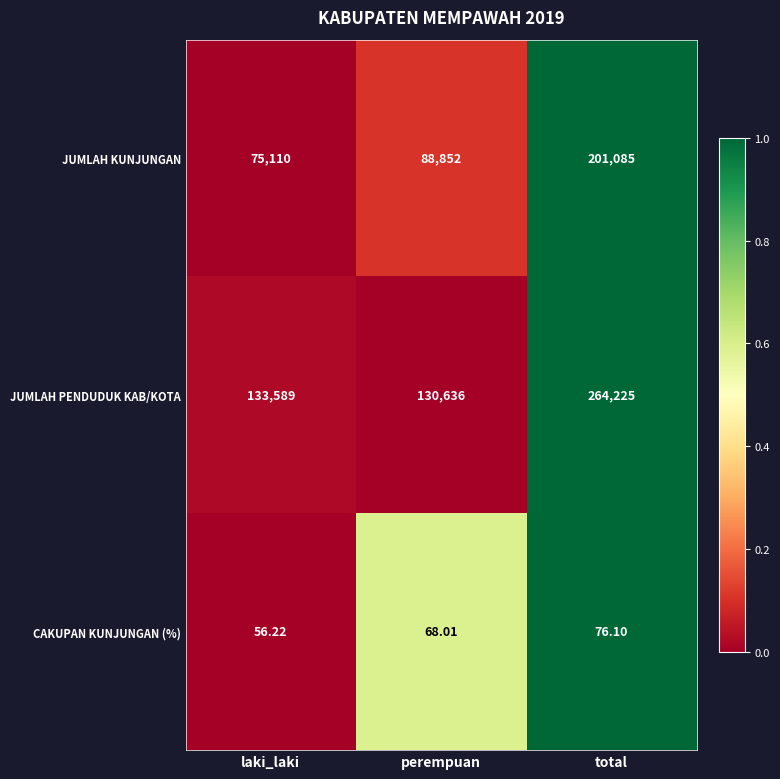

At which label is JUMLAH KUNJUNGAN closest to 138097?

perempuan